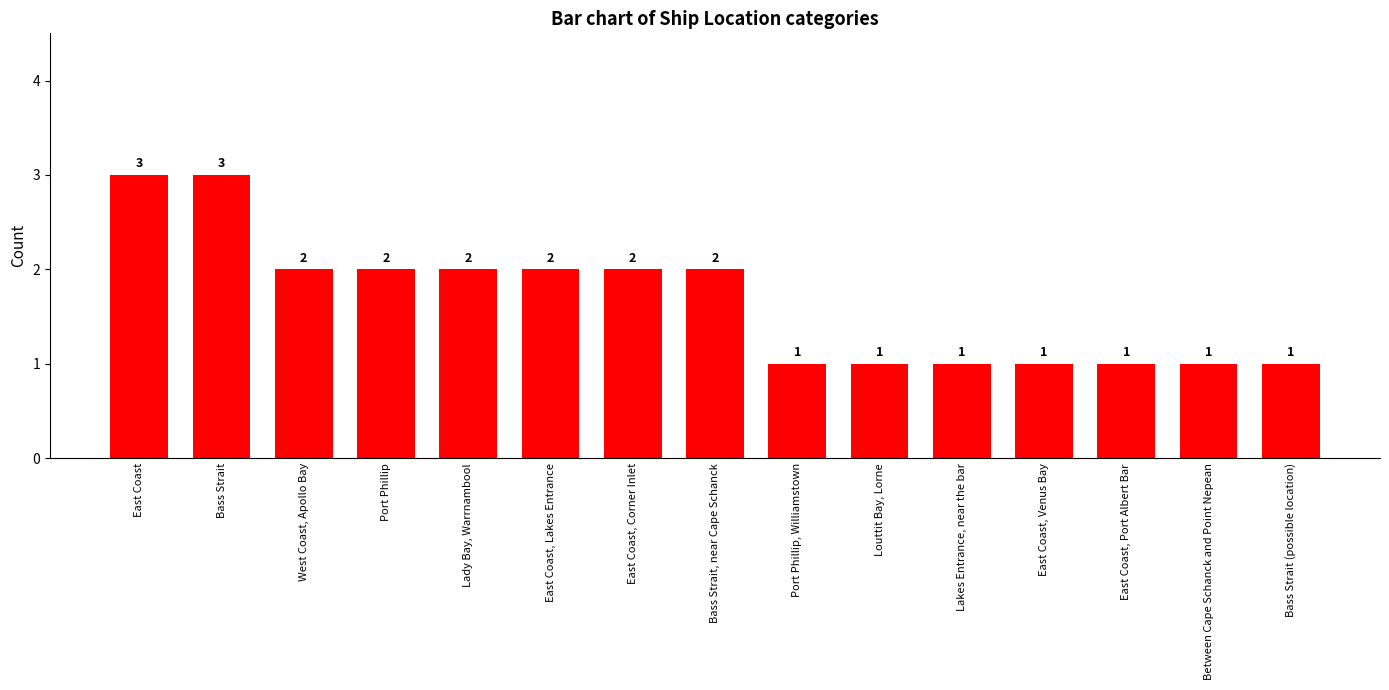

What is the greatest value displayed?

3